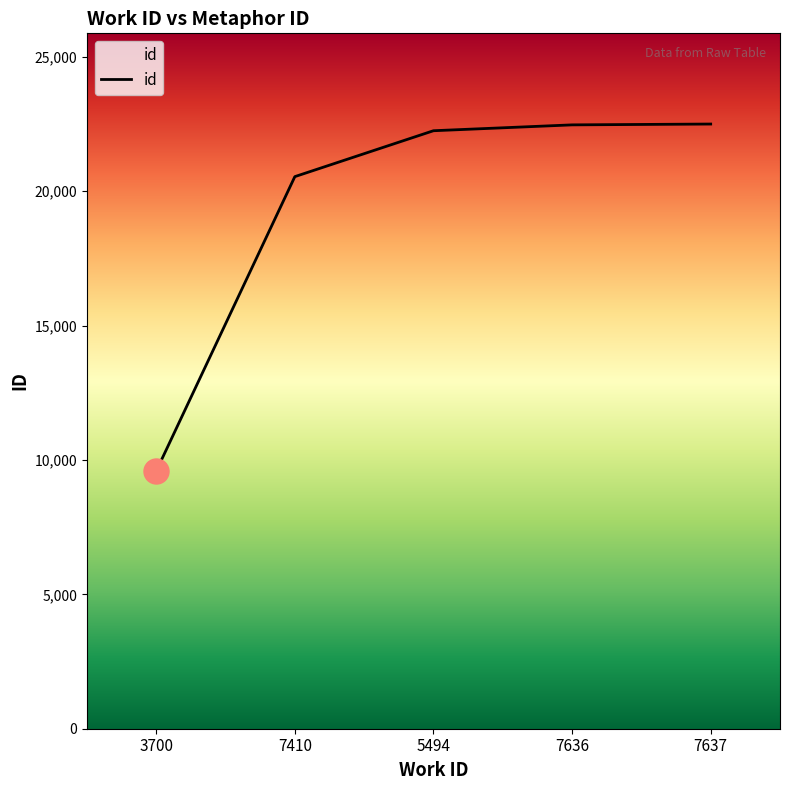

What is the difference between the values at 7410 and 5494?

1708